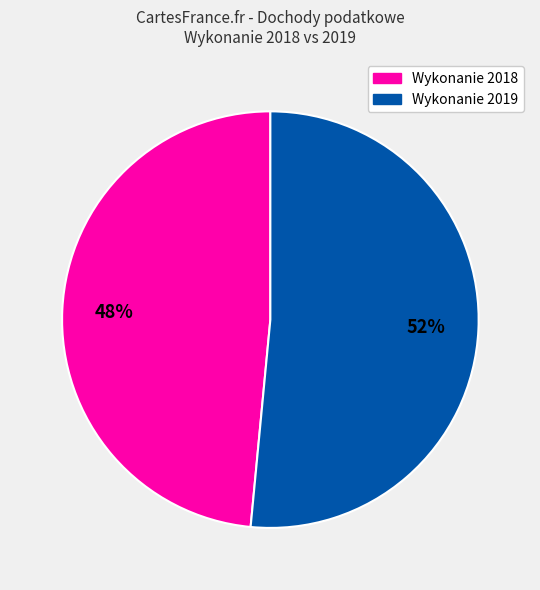

Is there any slice that represents more than half of the pie?

Yes